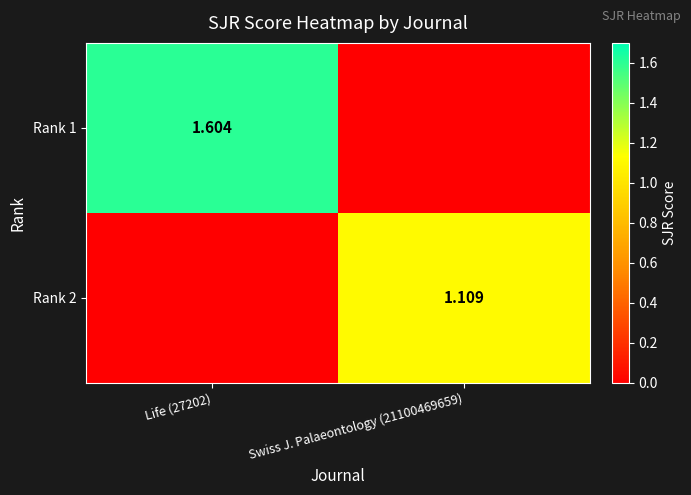

Is the value of Rank 2 at Swiss J. Palaeontology (21100469659) greater than the value of Rank 1 at Life (27202)?

No